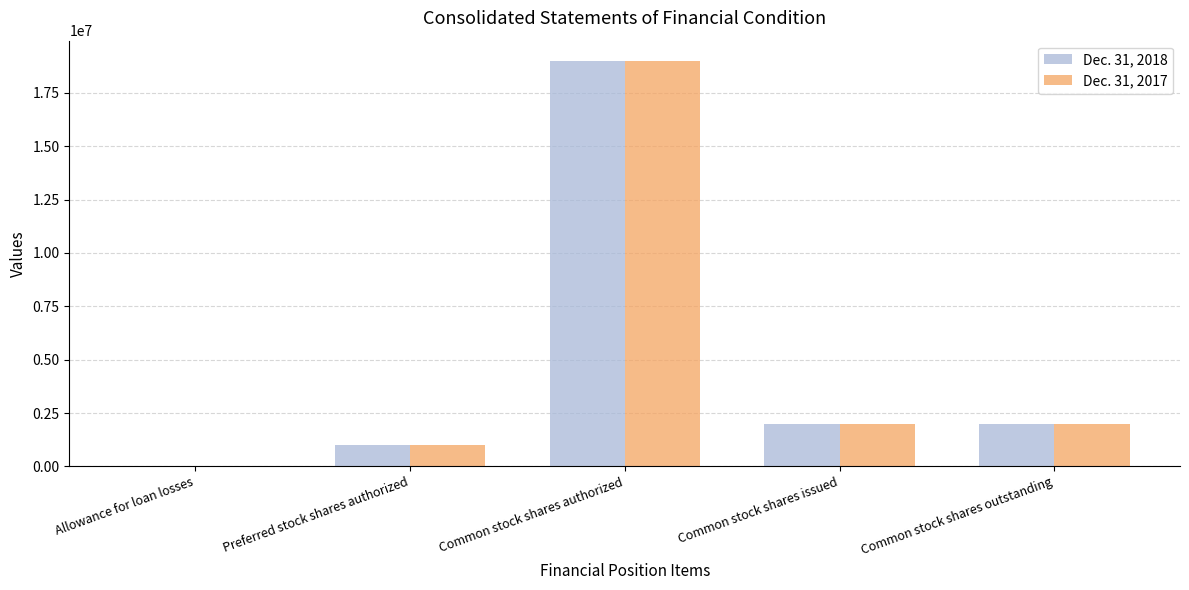

The Dec. 31, 2017 series shows 19000000 at Common stock shares authorized. True or false?

True